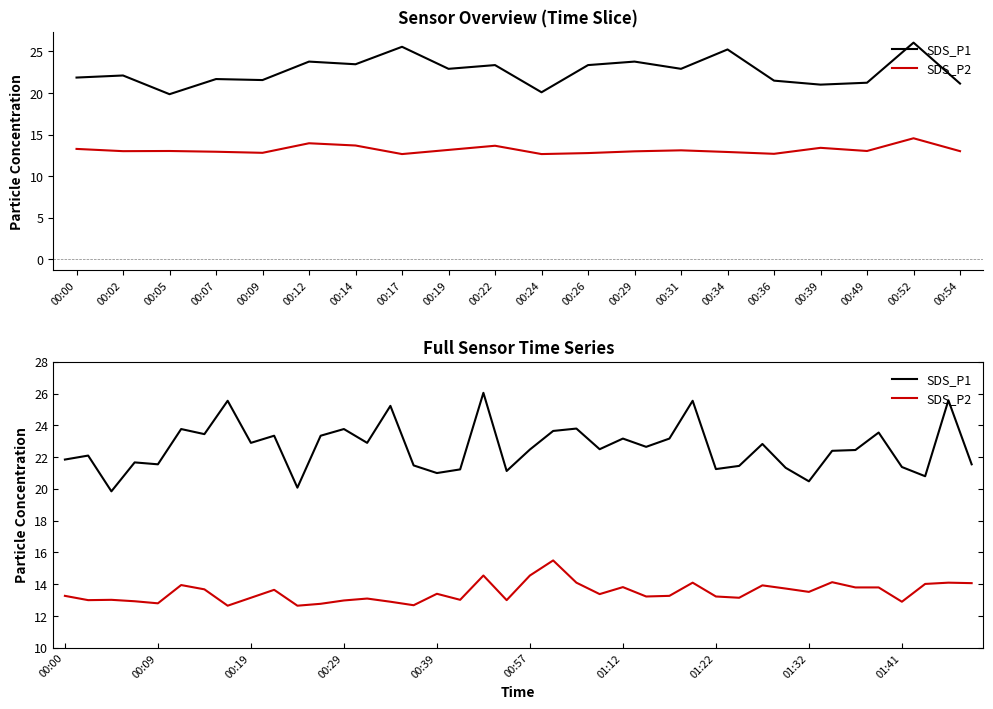

Where does the SDS_P1 series first go above 22?

00:02